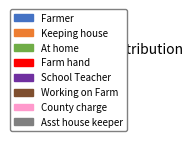

Approximately how many times larger is the value at School Teacher compared to Working on Farm?

1.0